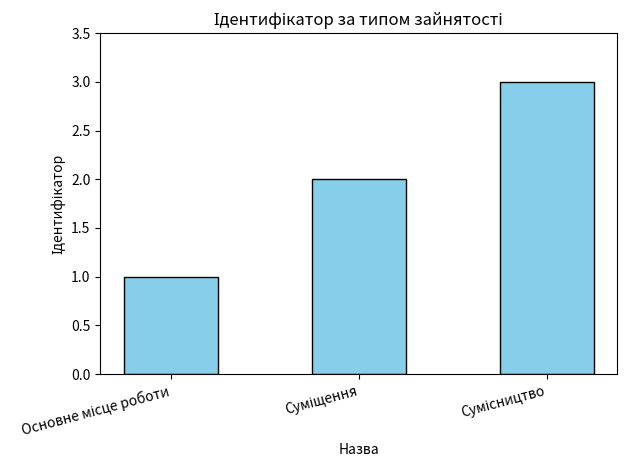

What is the value of the 3rd bar from the left?

3